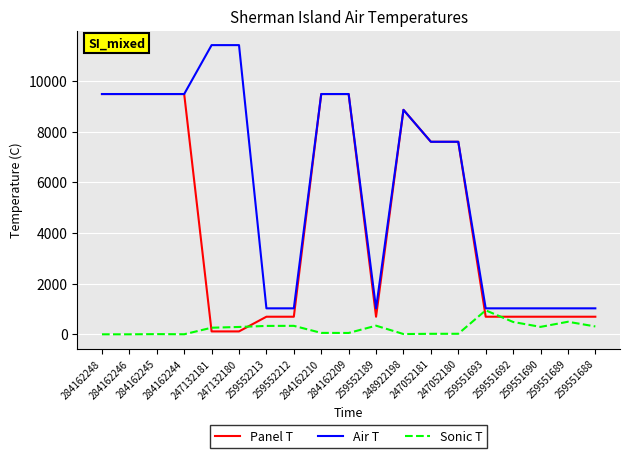

True or false: Sonic T and Panel T intersect in this chart.

True